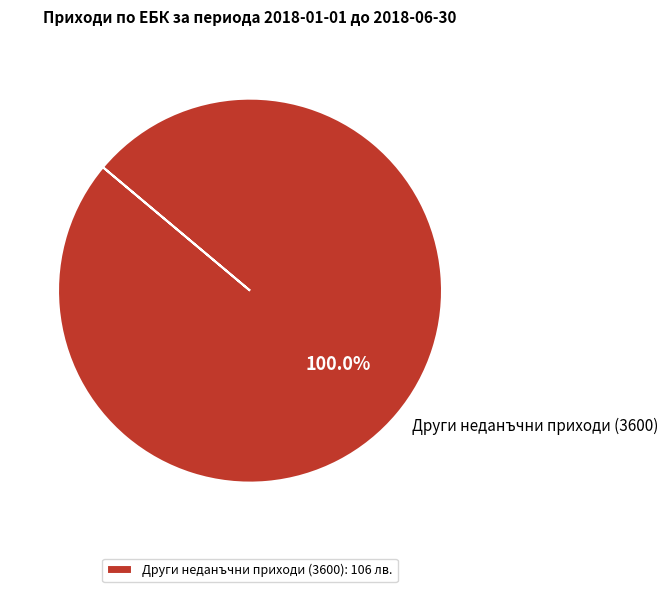

Is there a majority slice in this chart?

Yes